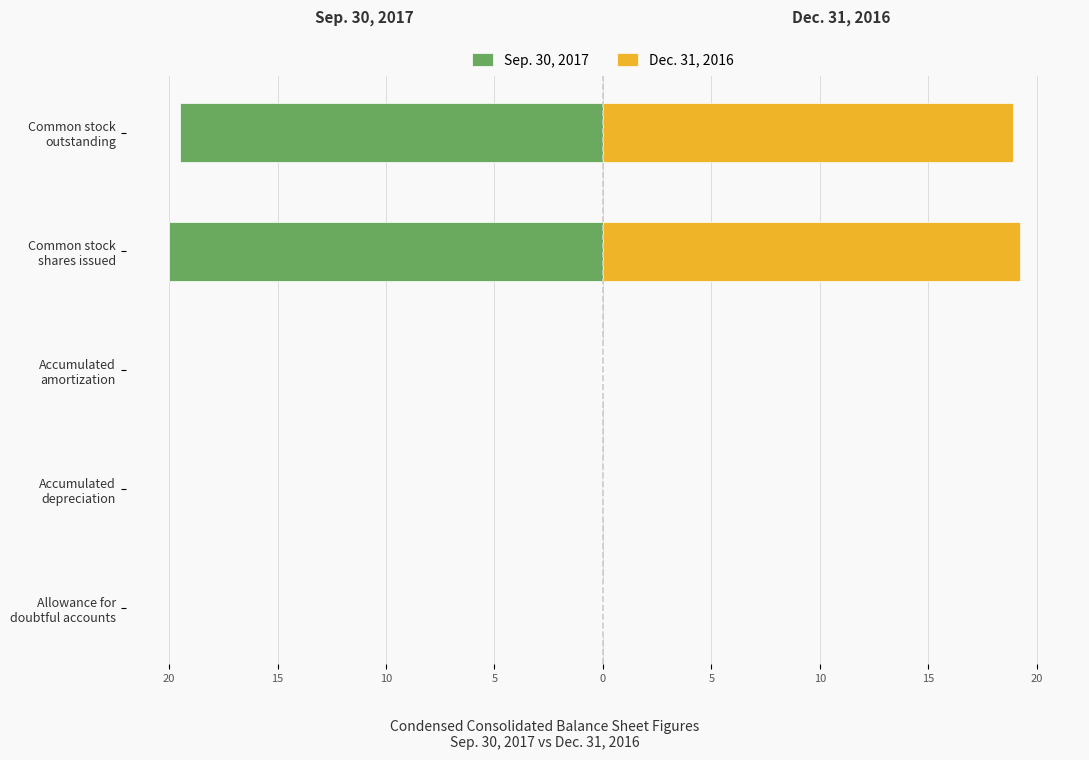

True or false: Sep. 30, 2017 has a value of -20.0 at 5.

True